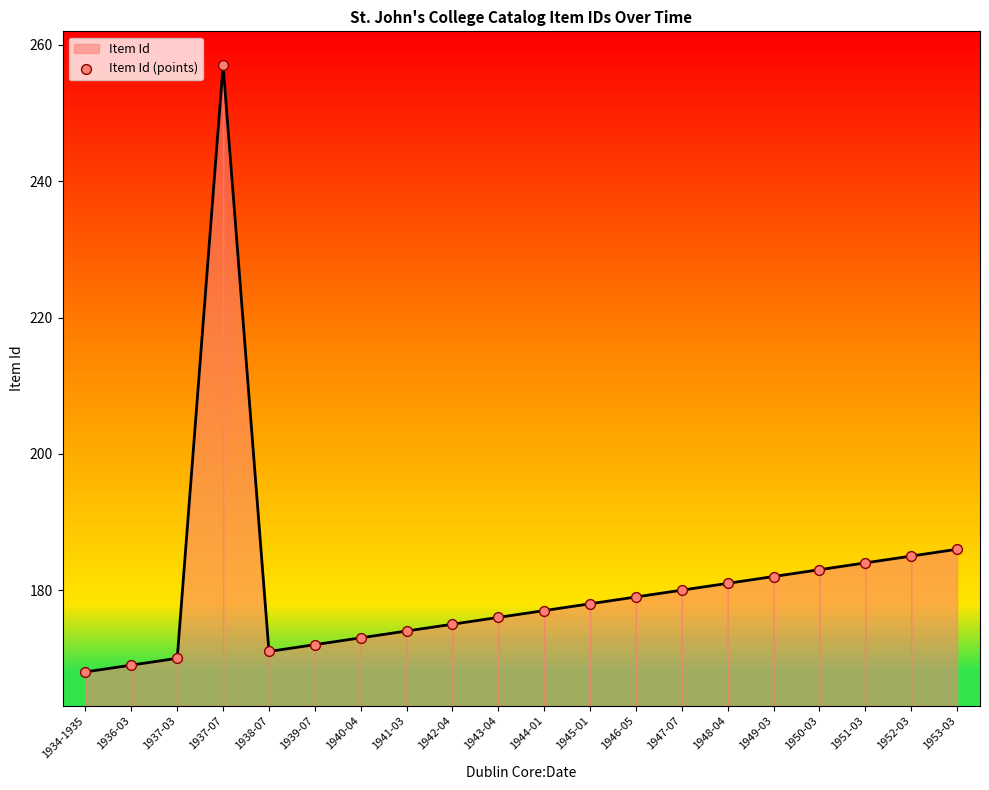

What Y value in the scatter plot is closest to 212?

186